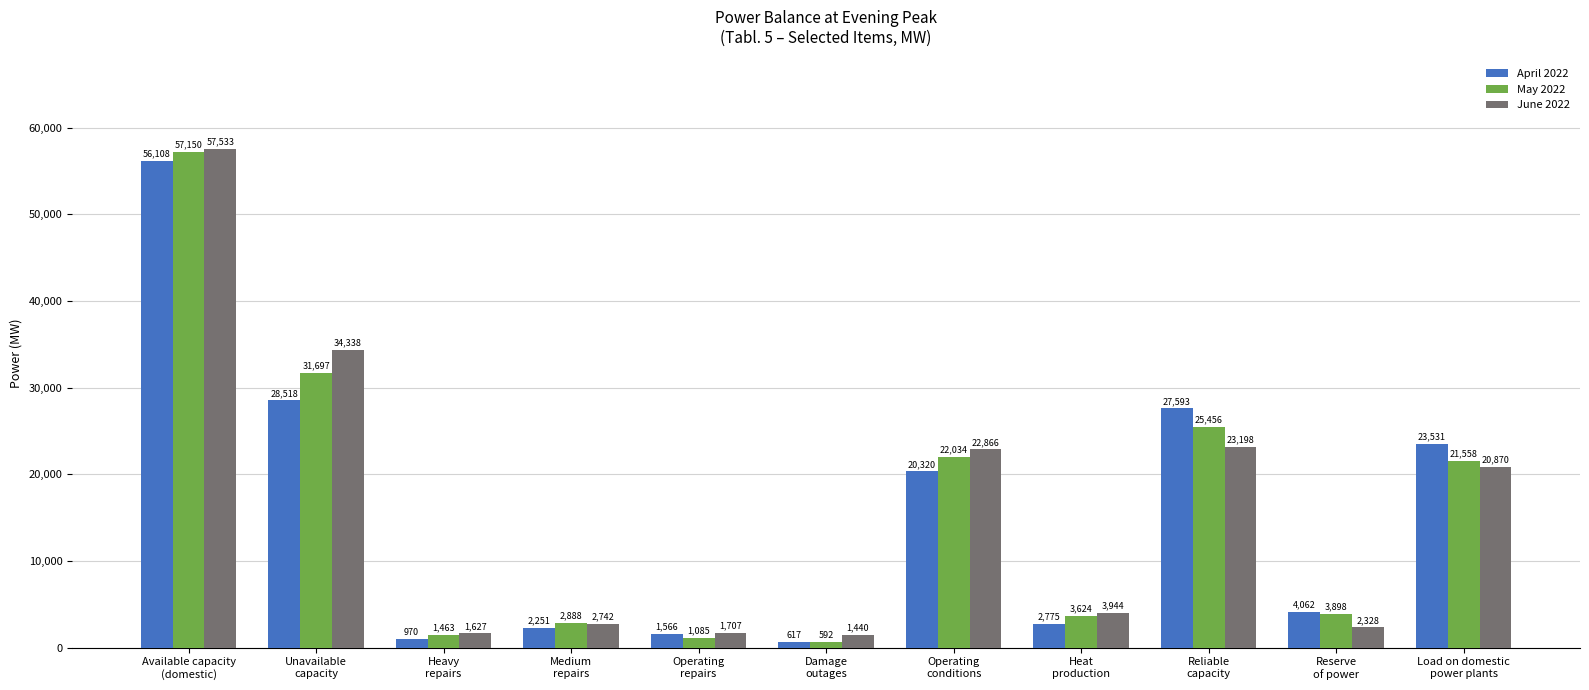

Does the chart contain stacked bars?

No